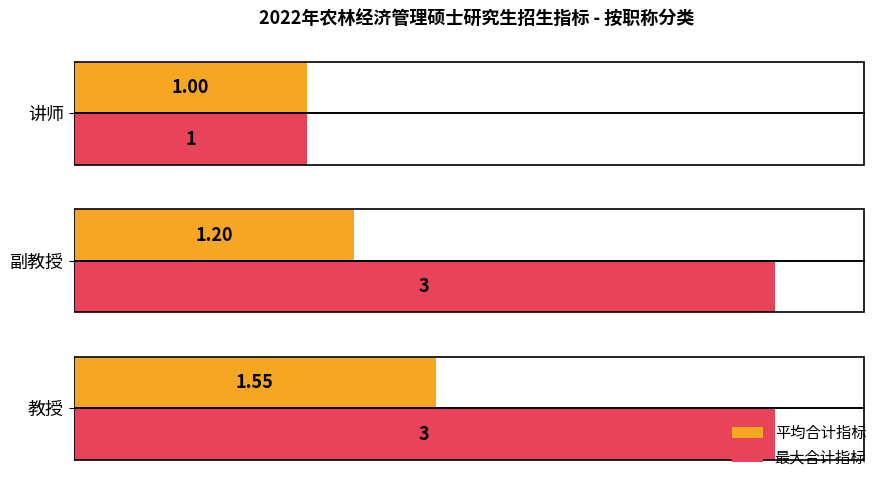

Which series changed the most between 教授 and 副教授?

平均合计指标